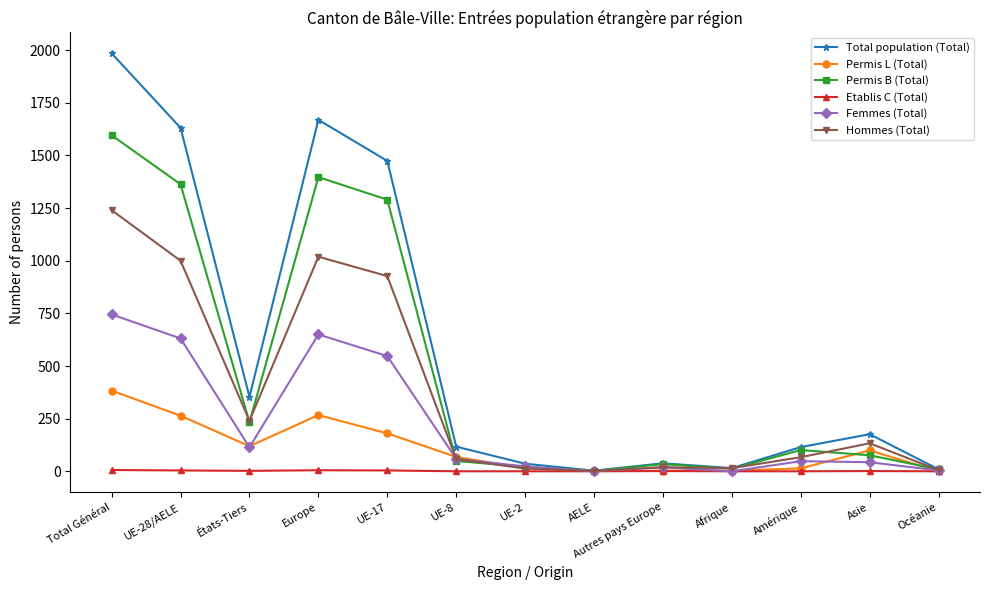

At which label is Permis L (Total) closest to 191?

UE-17